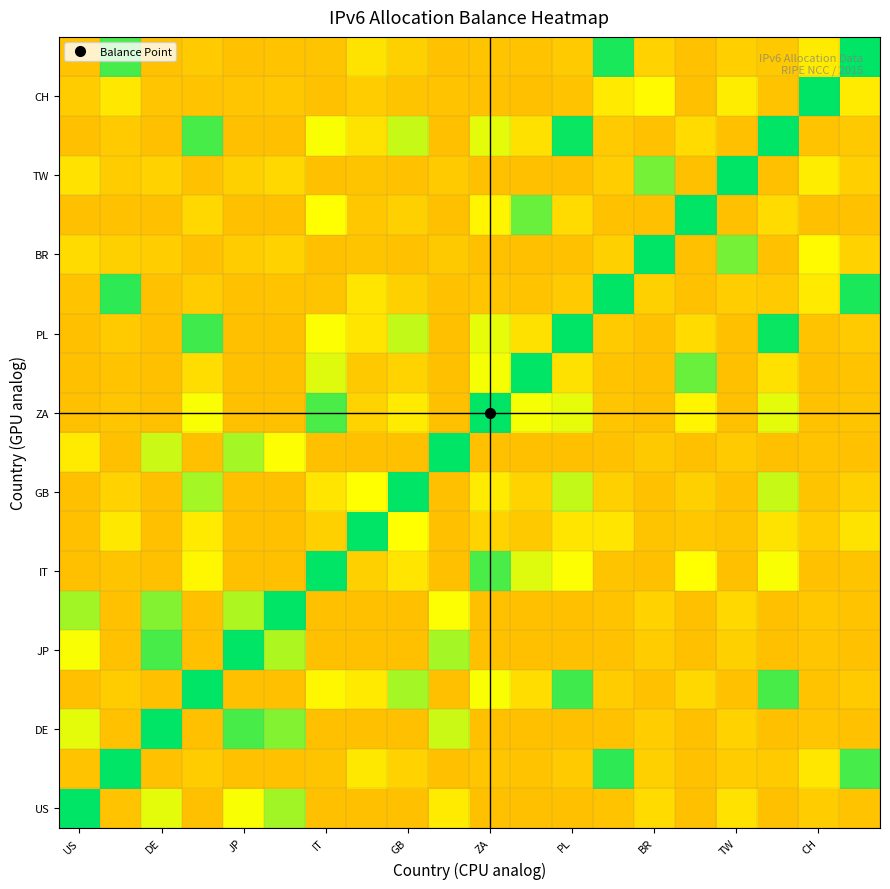

What is the minimum value shown in the chart?

0.5